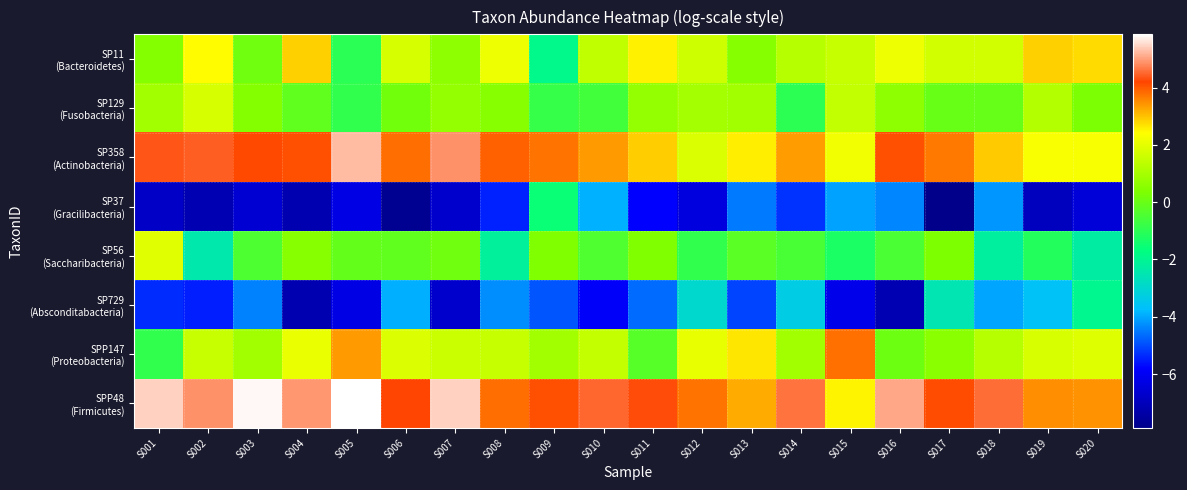

Between S010 and S019, which is larger?

S019